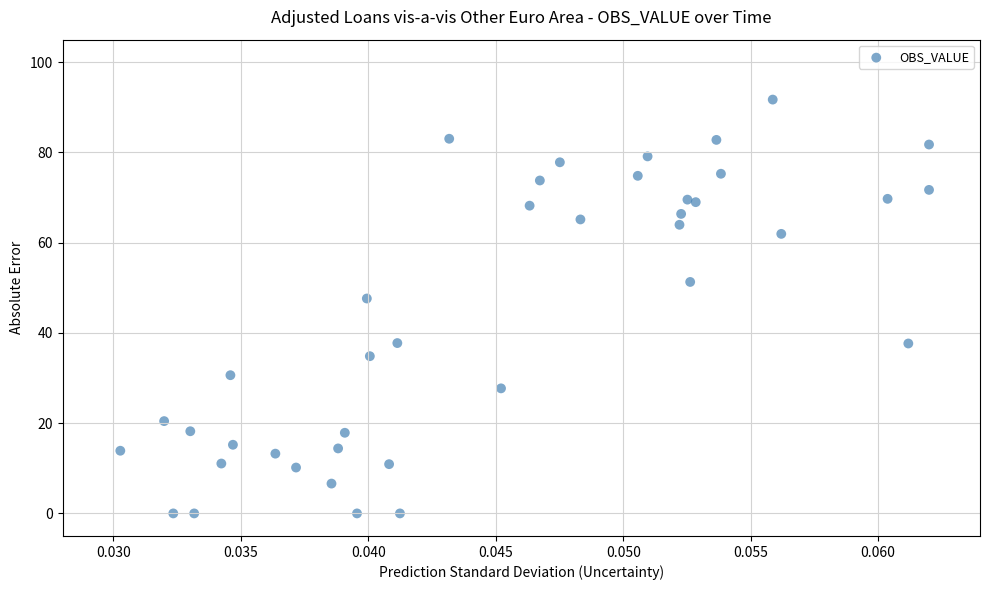

What Y value in the scatter plot is closest to 45?

47.6